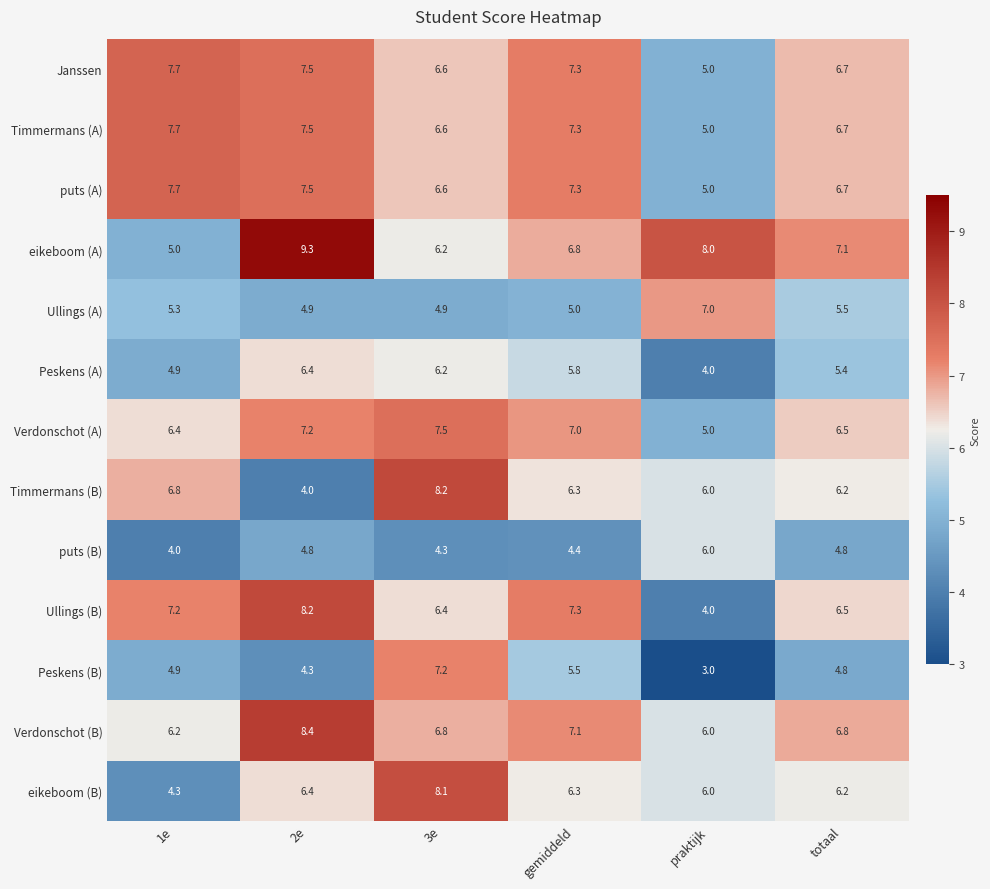

What is the smallest value displayed?

3.0